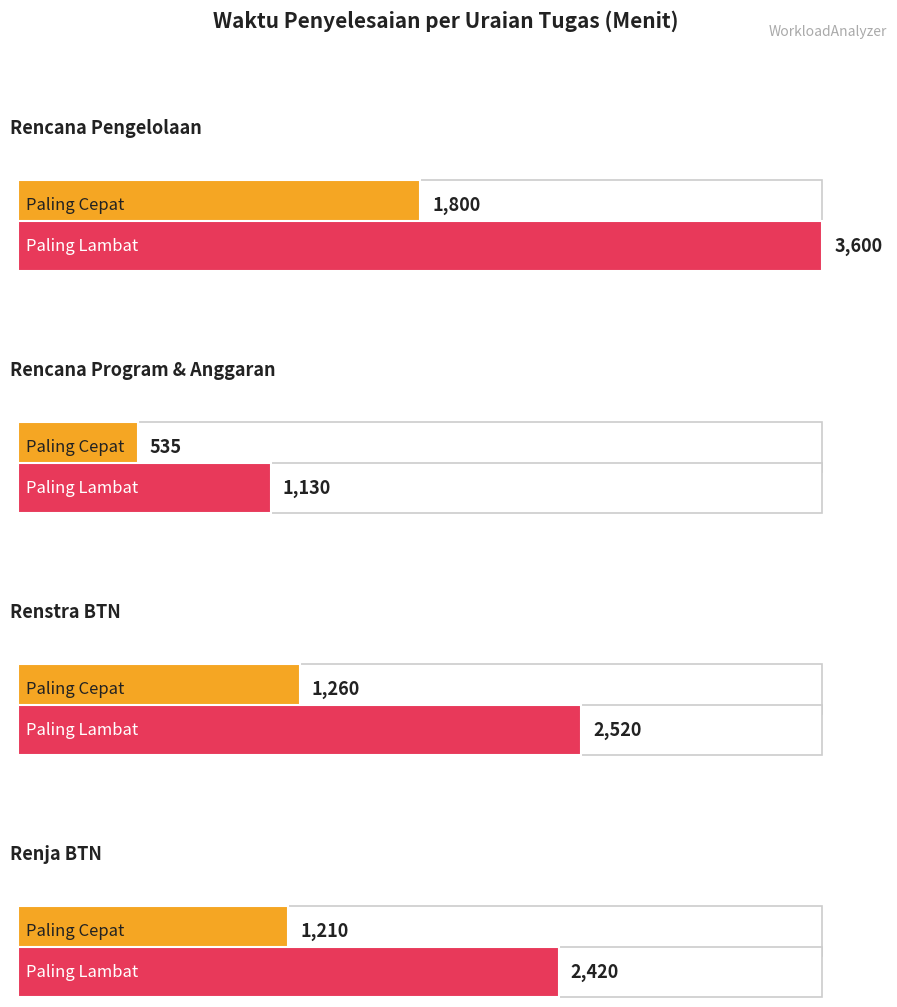

The value of Paling Lambat at Mengolah data penyusunan Renja BTN is 2420.0. True or false?

True